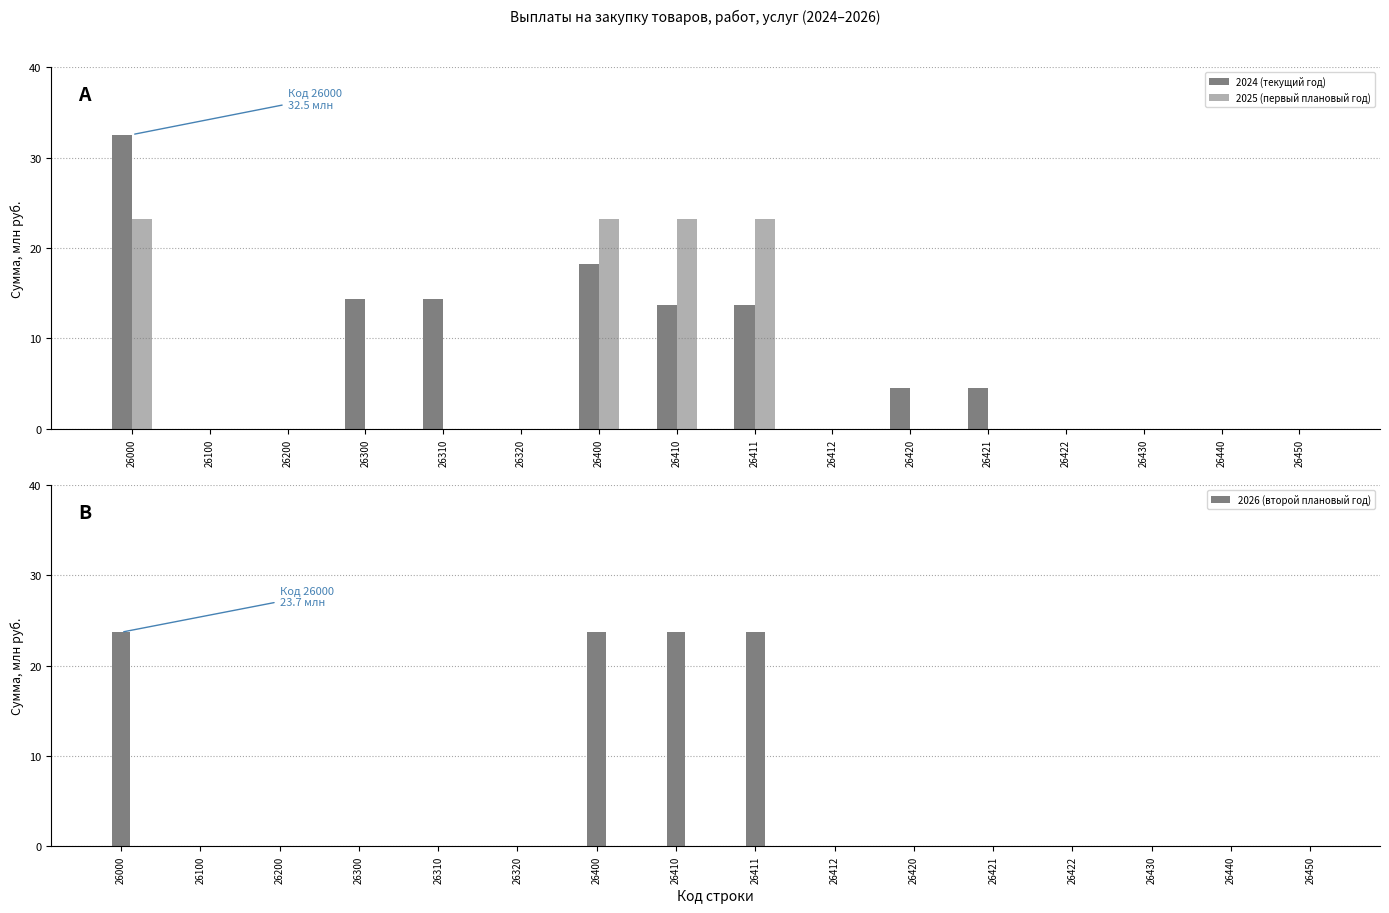

Reading left to right, what are all the values shown in this chart?

2024 (текущий год): 32.5	0.0	0.0	14.4	14.4	0.0	18.2	13.7	13.7	0.0	4.5	4.5	0.0	0.0	0.0	0.0
2025 (первый плановый год): 23.2	0.0	0.0	0.0	0.0	0.0	23.2	23.2	23.2	0.0	0.0	0.0	0.0	0.0	0.0	0.0
2026 (второй плановый год): 23.7	0.0	0.0	0.0	0.0	0.0	23.7	23.7	23.7	0.0	0.0	0.0	0.0	0.0	0.0	0.0